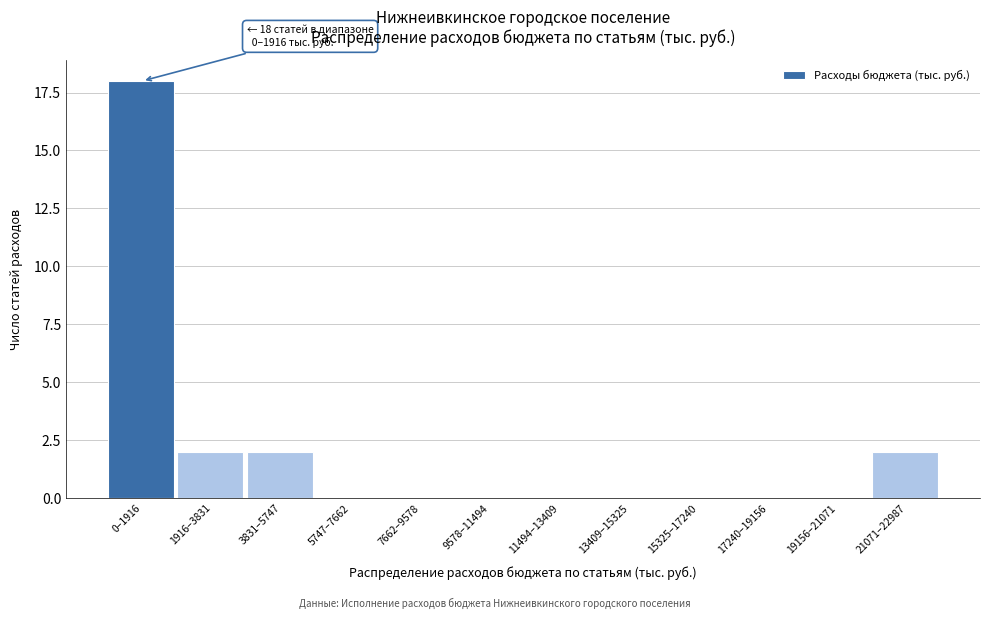

Reading left to right, transcribe all the data shown in this chart.

0–1916=18	1916–3831=2	3831–5747=2	5747–7662=0	7662–9578=0	9578–11494=0	11494–13409=0	13409–15325=0	15325–17240=0	17240–19156=0	19156–21071=0	21071–22987=2